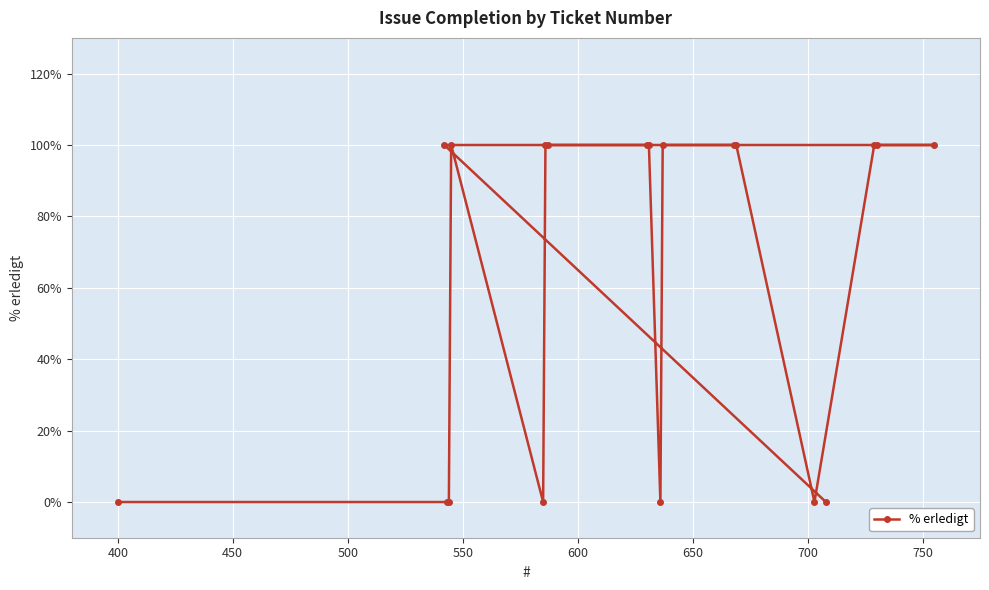

What is the greatest value displayed?

100